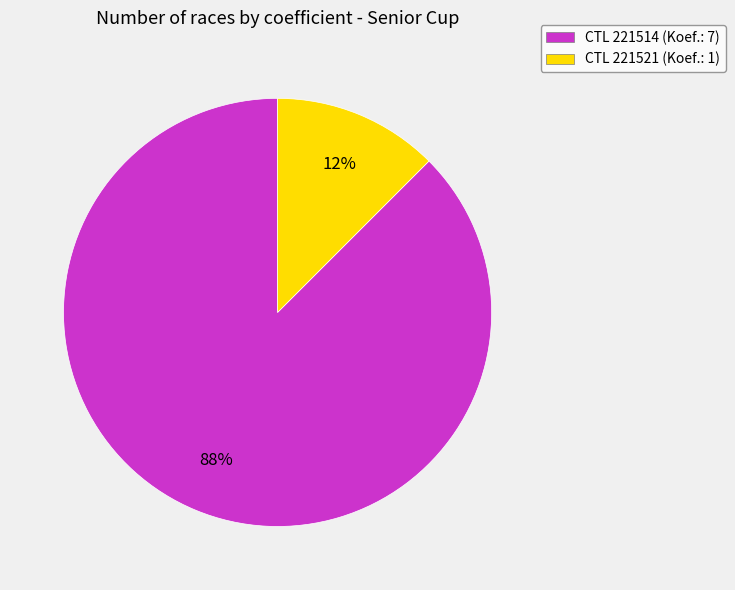

Is there a majority slice in this chart?

Yes